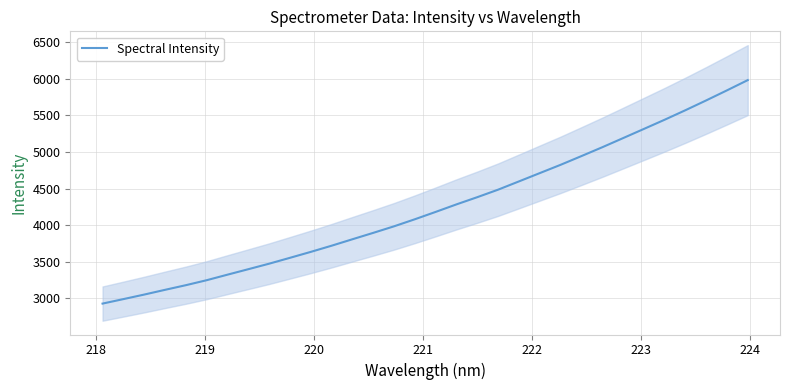

What is the maximum value for Spectral Intensity?

5981.9